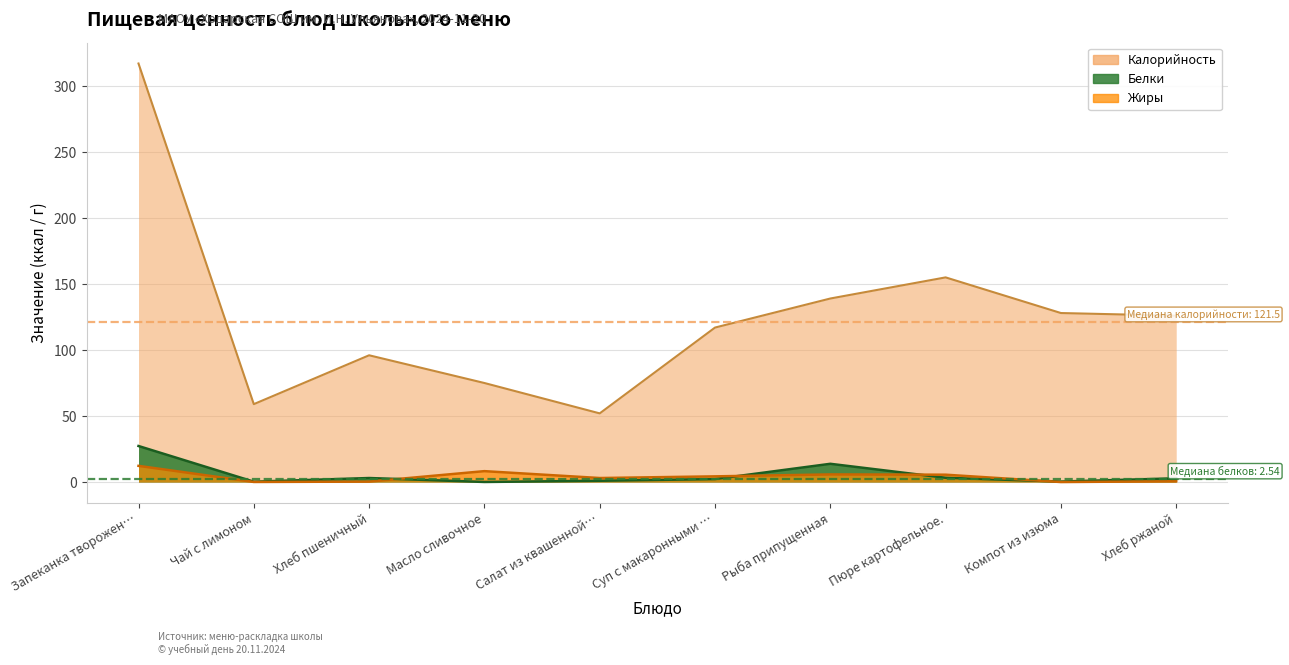

What is the label of the 1st point from the right?

Хлеб ржаной